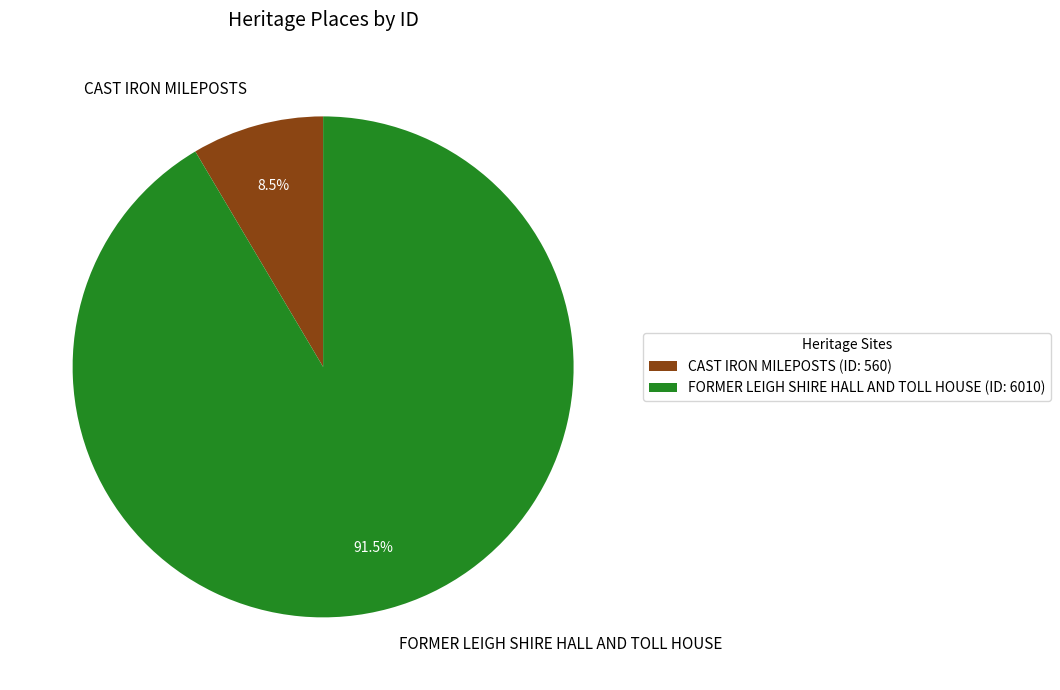

Between FORMER LEIGH SHIRE HALL AND TOLL HOUSE and CAST IRON MILEPOSTS, which is larger?

FORMER LEIGH SHIRE HALL AND TOLL HOUSE